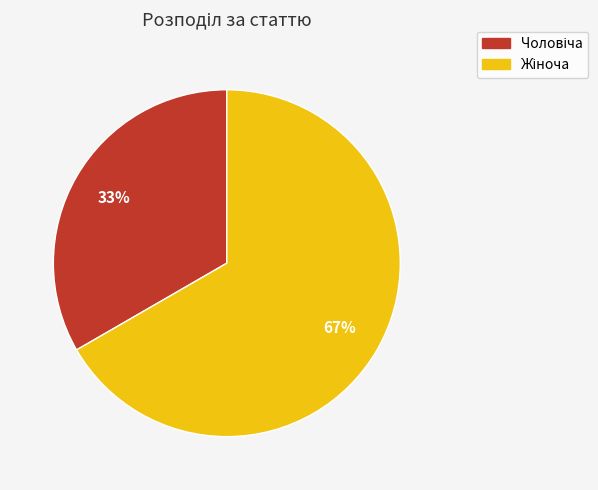

Is there a majority slice in this chart?

Yes